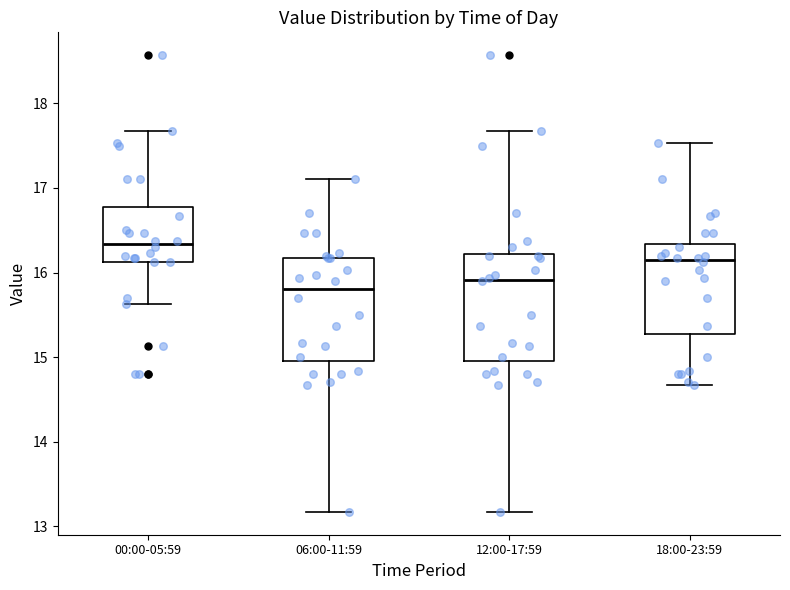

Where does the upper whisker of the box for 06:00-11:59 end on the y-axis? The values are not printed on the chart, so give them approximately, as read against the axis.

17.1